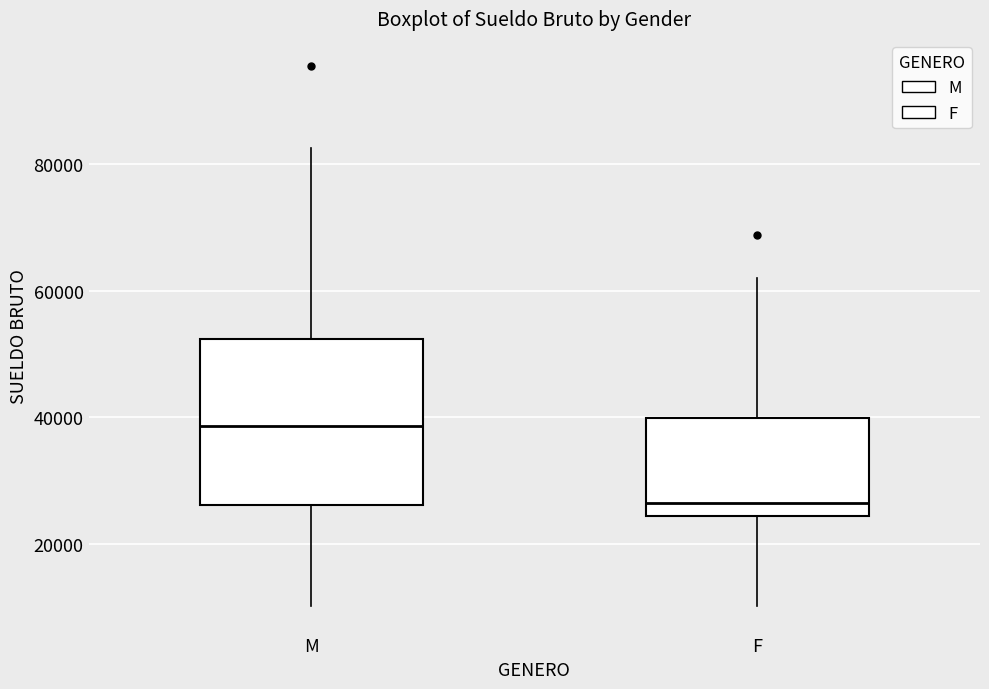

Comparing the boxes themselves (not the whiskers), which one is the tallest?

M